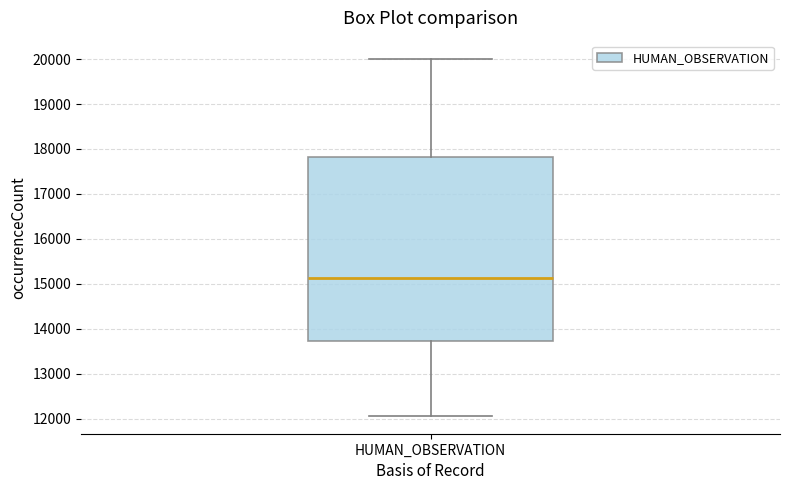

Read this box plot against the y-axis: the position of the median line, the range covered by the box, and the ends of both whiskers. The values are not printed on the chart, so give them approximately, as read against the axis.

median 15100, box 13700 to 17800, whiskers 12100 to 20000